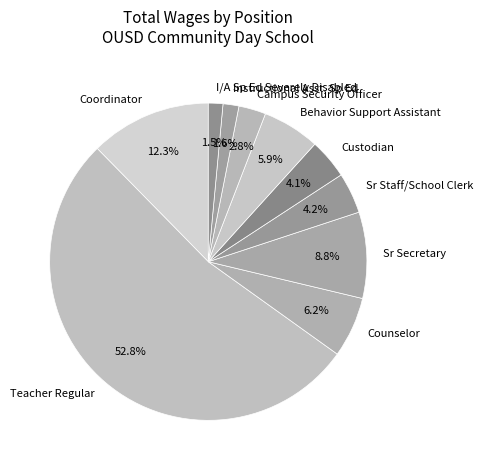

Combined, what portion of the pie is Coordinator and Sr Secretary?

21.1%